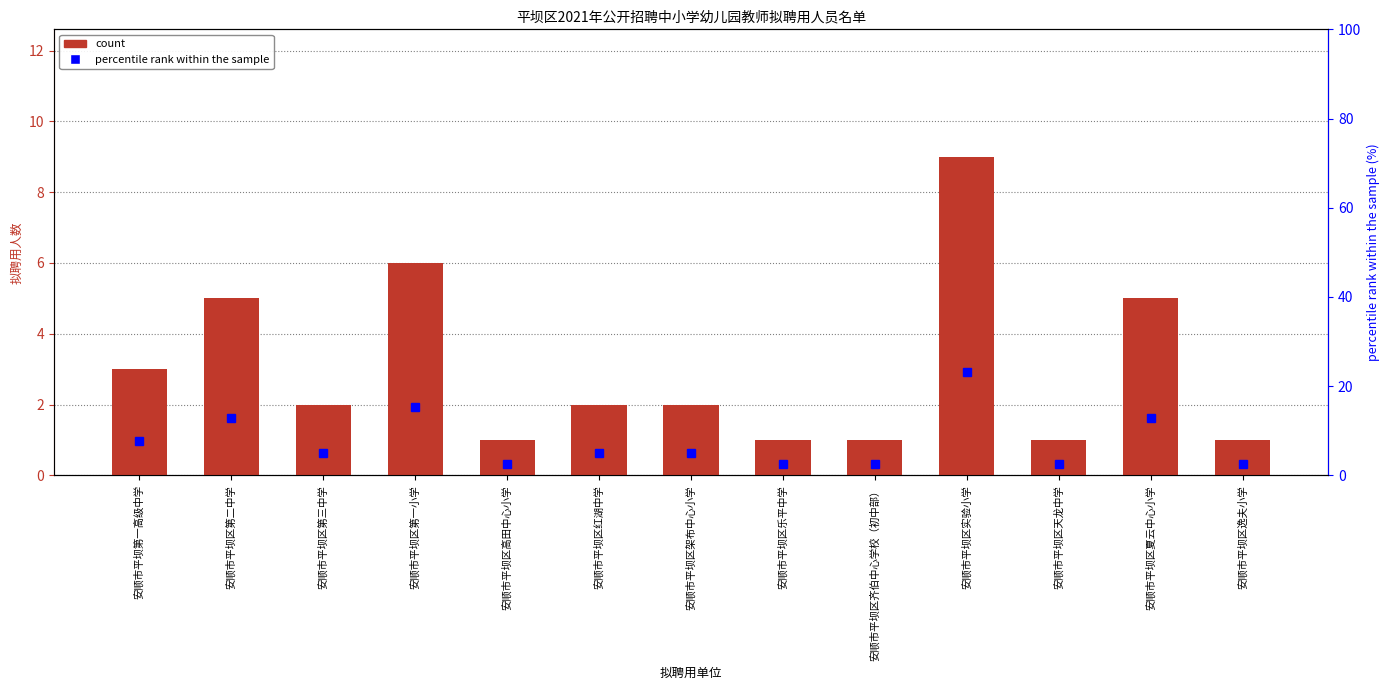

Which series changed the most between 安顺市平坝区架布中心小学 and 安顺市平坝区实验小学?

percentile rank within the sample